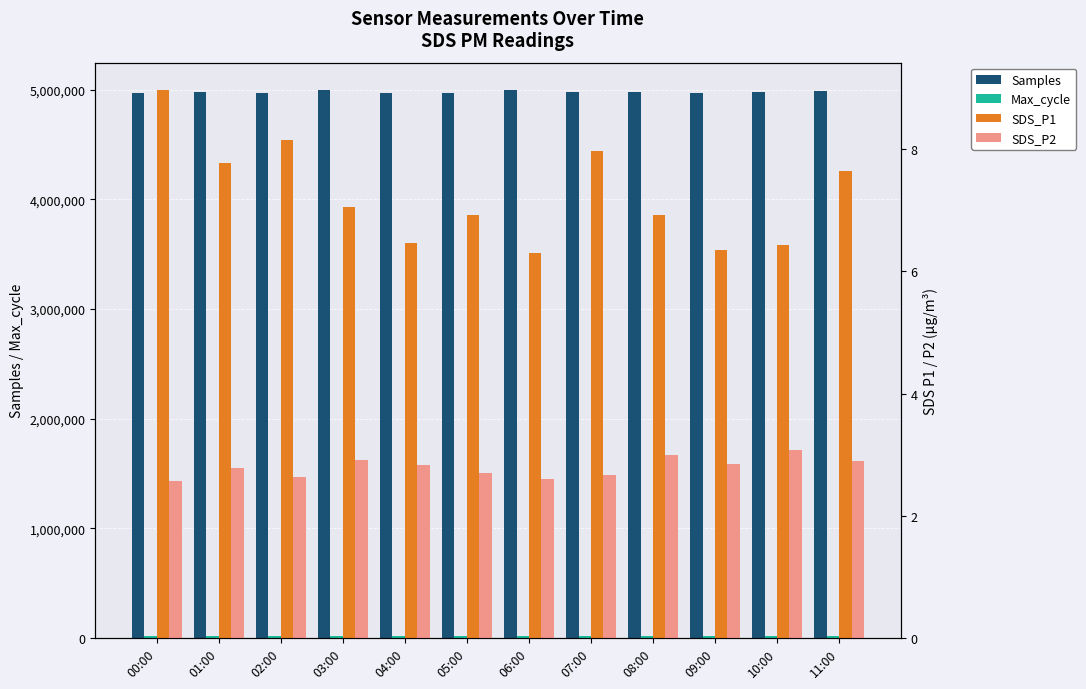

Which has a higher value, 07:00 or 08:00?

08:00